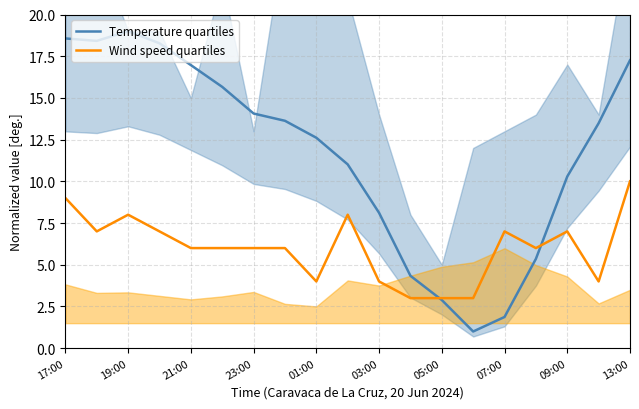

In Wind speed quartiles, how many points are lower than both neighbors (excluding endpoints)?

4